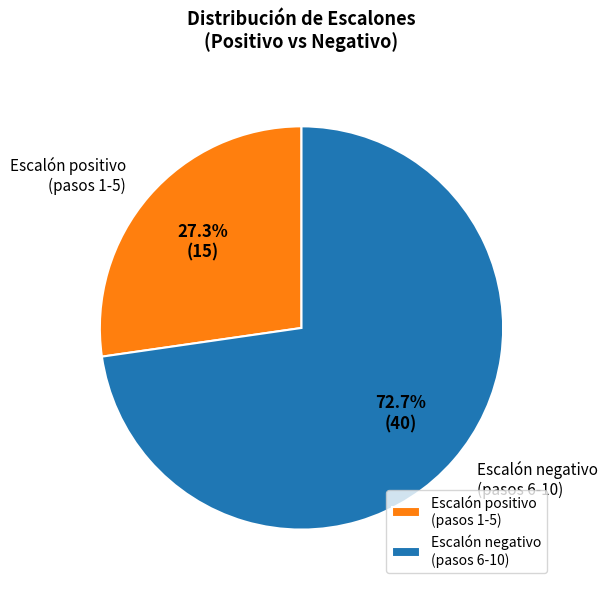

Which has a higher value, Escalón negativo (pasos 6-10) or Escalón positivo (pasos 1-5)?

Escalón negativo (pasos 6-10)